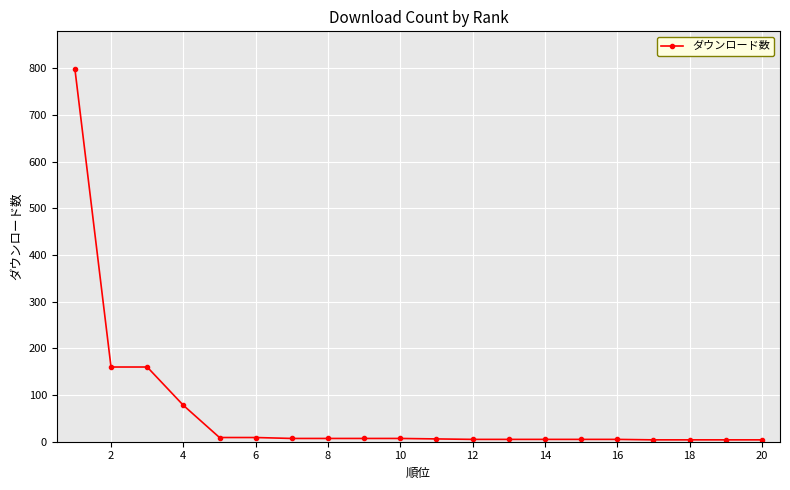

What is the difference between the maximum and second lowest values?

795